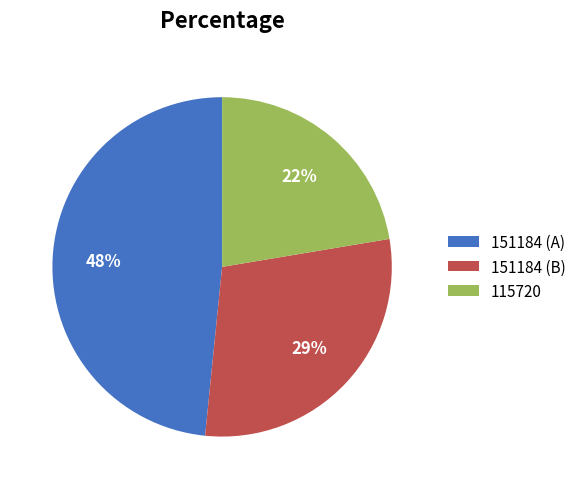

Is it true that 151184 (B) is 17% of the pie?

False